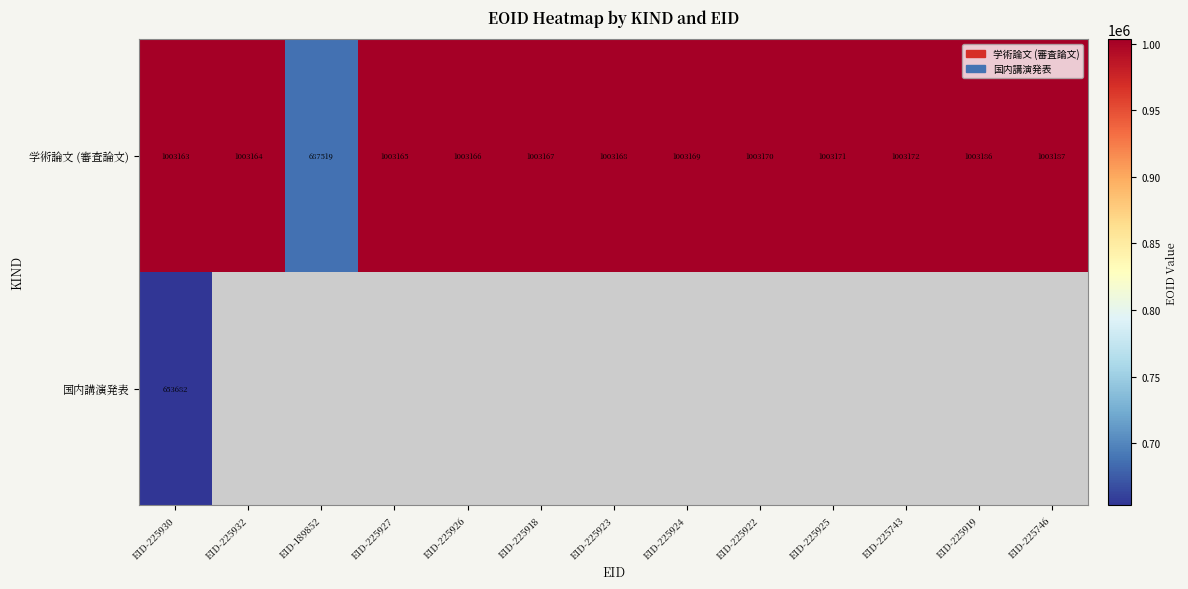

Is it true that 学術論文 (審査論文) equals 1003164 at EID-225932?

True